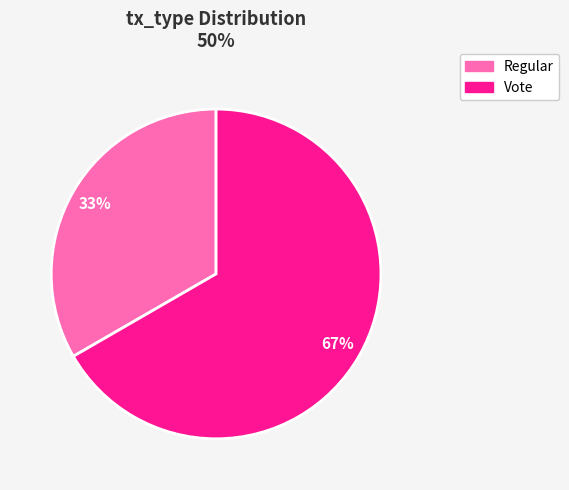

Does Regular account for over 50% of the chart?

No